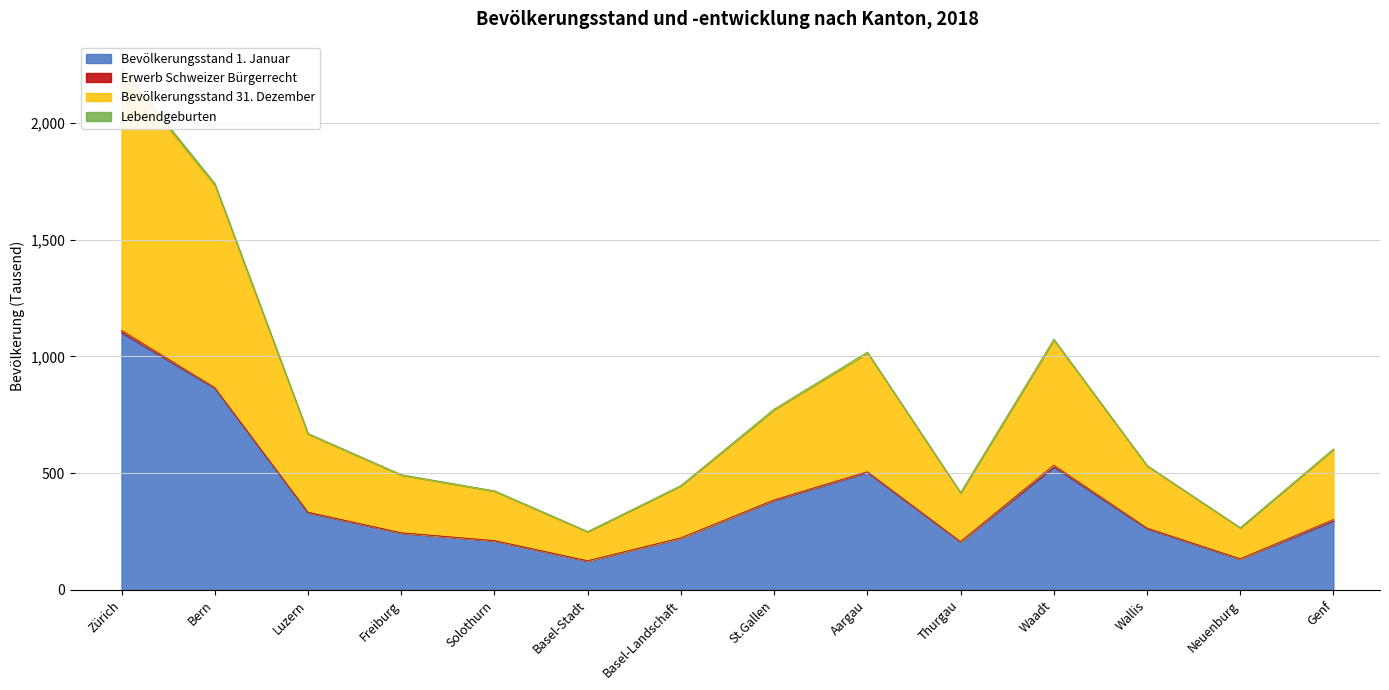

The value of Bevölkerungsstand 1. Januar at Basel-Stadt is 219.7. True or false?

False